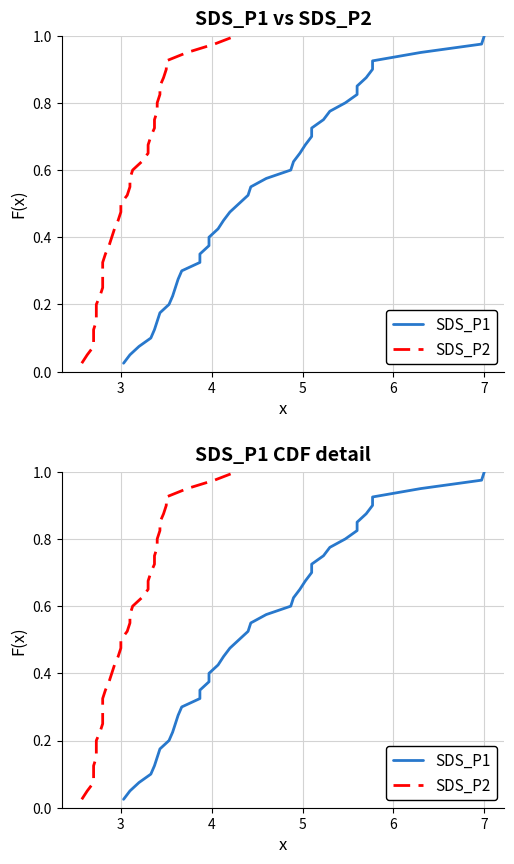

True or false: SDS_P2 has more than 1 points higher than both neighbors.

False